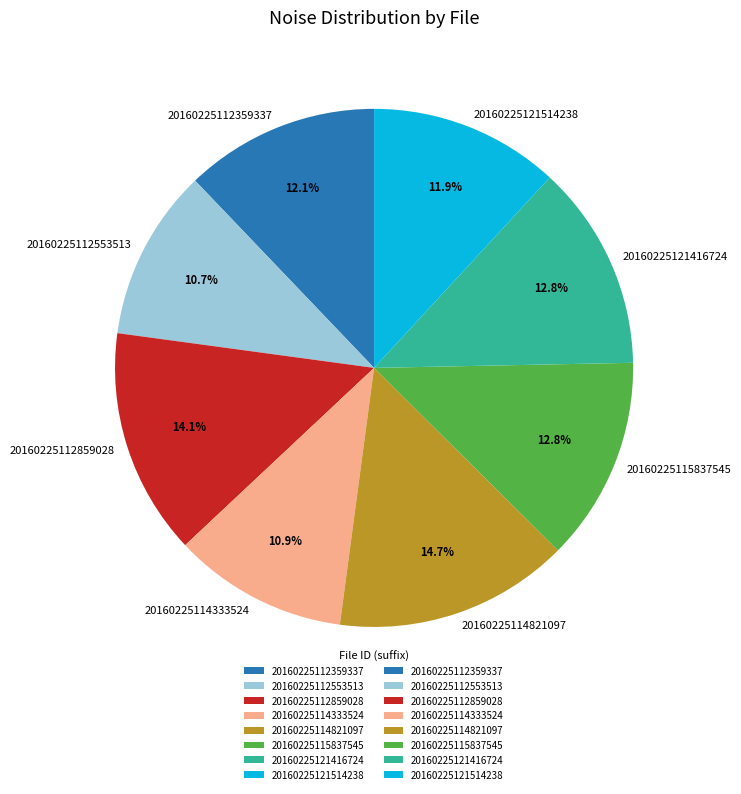

What percentage is the 20160225112359337 slice, to the nearest percent?

12%